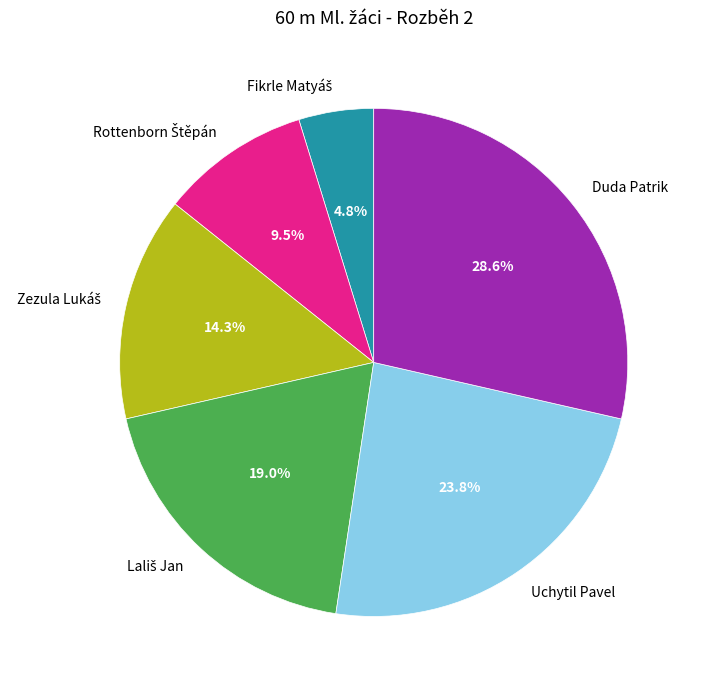

Which category has the biggest portion of the pie?

Duda Patrik